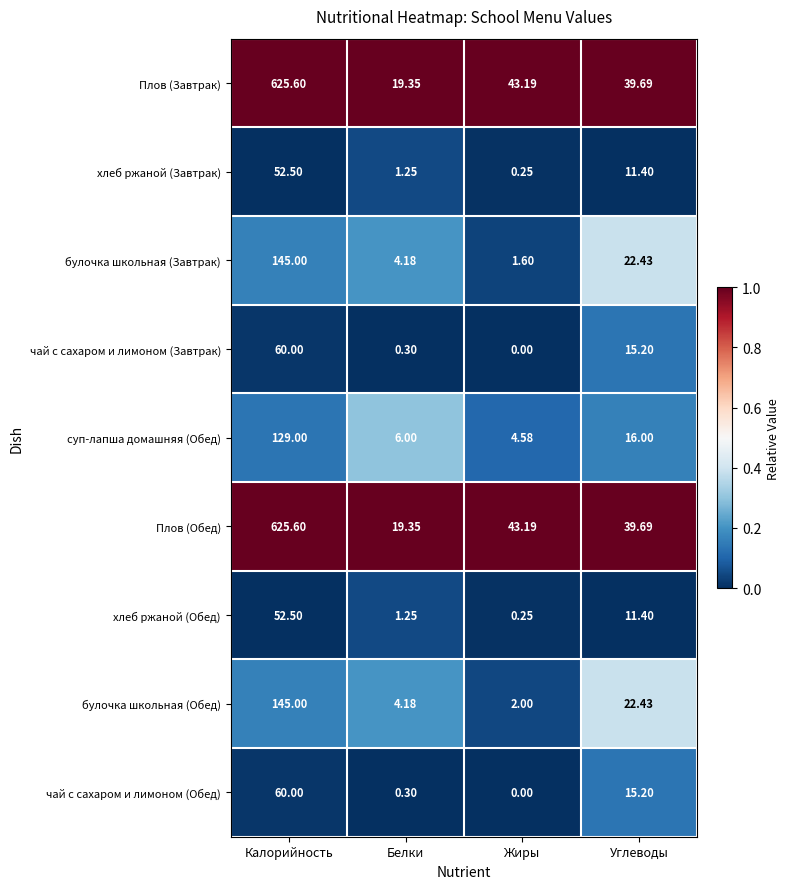

Where is хлеб ржаной (Завтрак) nearest to the value 26?

Углеводы